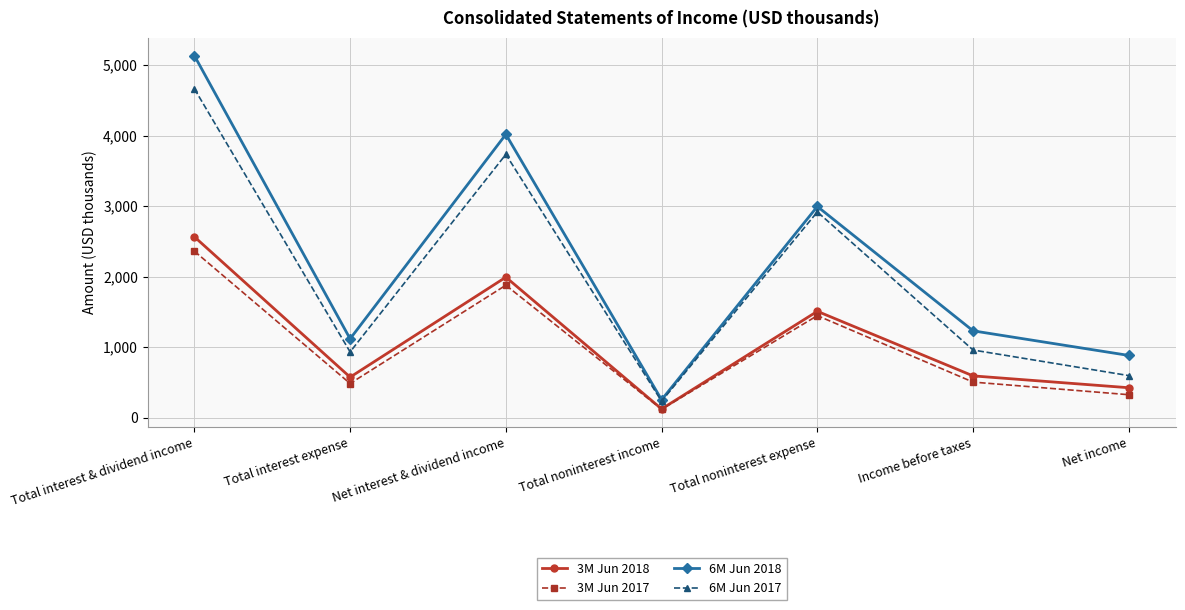

The value of 3M Jun 2018 at Net income is 423. True or false?

True